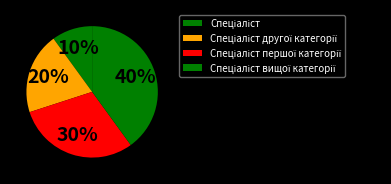

Count the number of slices in the pie.

4